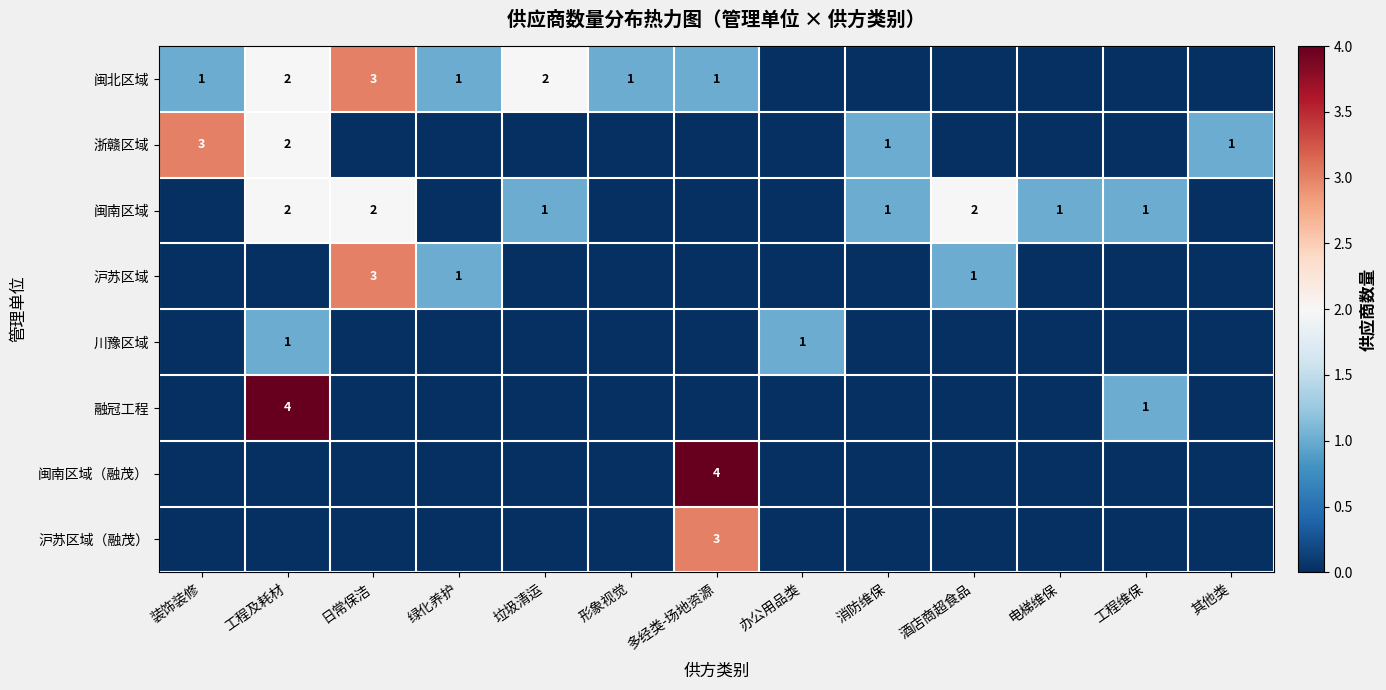

True or false: 闽北区域 has a value of 2 at 垃圾清运.

True